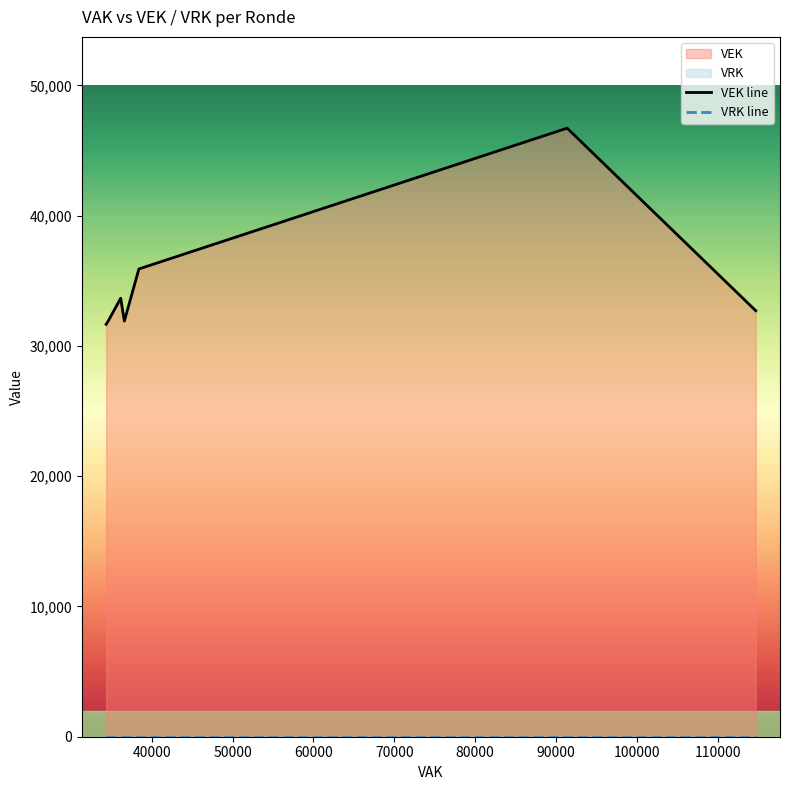

How many series are shown in this chart?

2